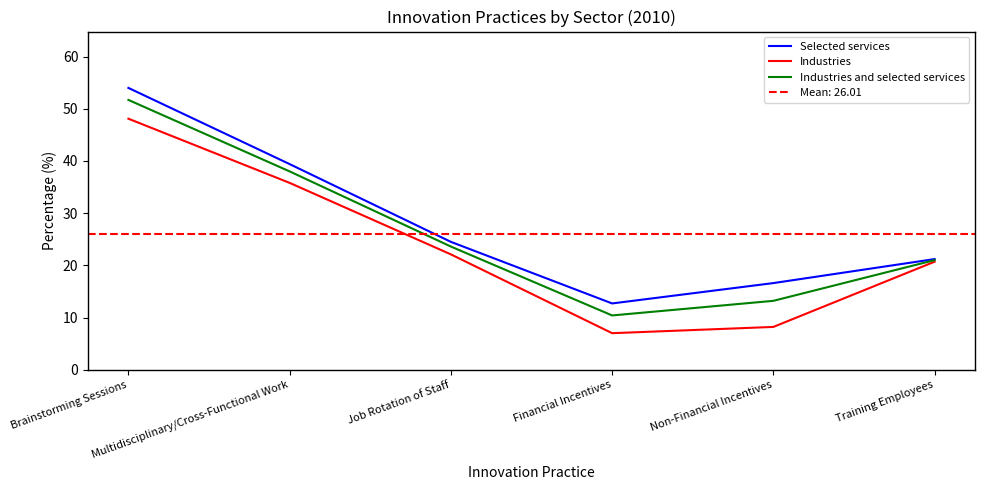

Which series has the largest range (max minus min)?

Industries and selected services